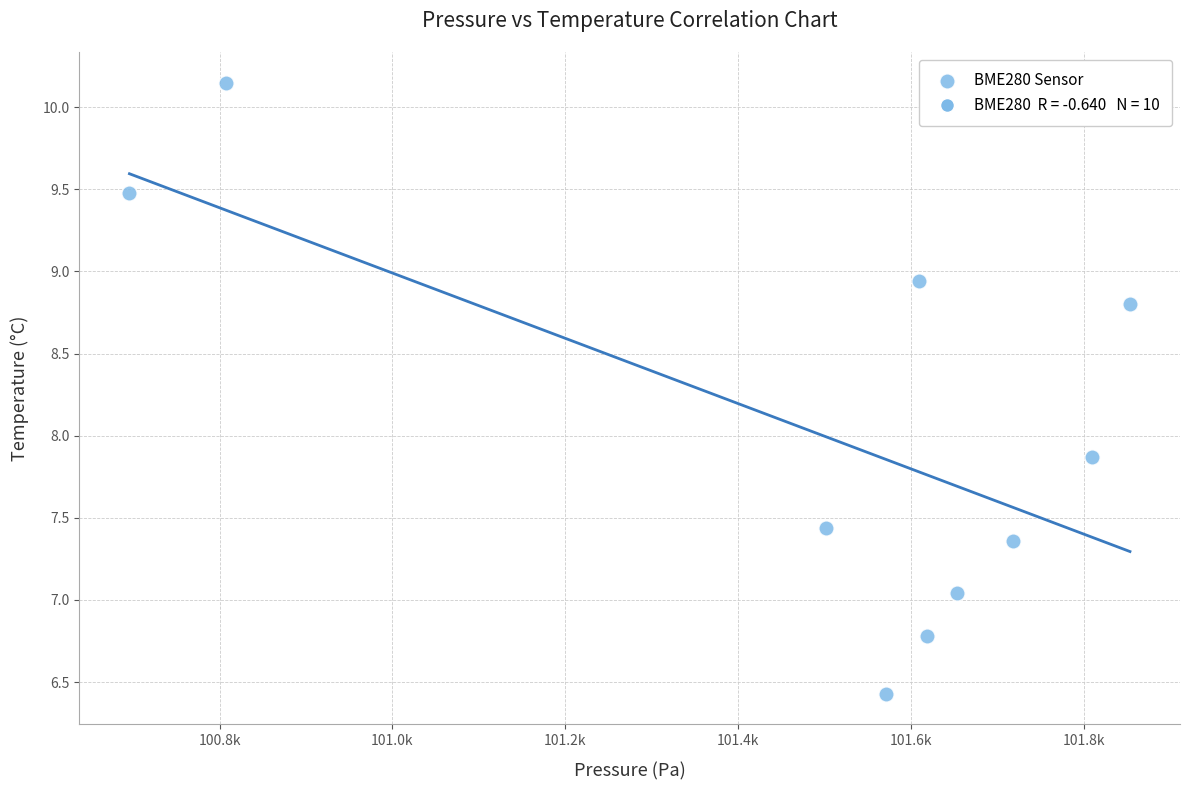

What Y value in the scatter plot is closest to 8?

7.9